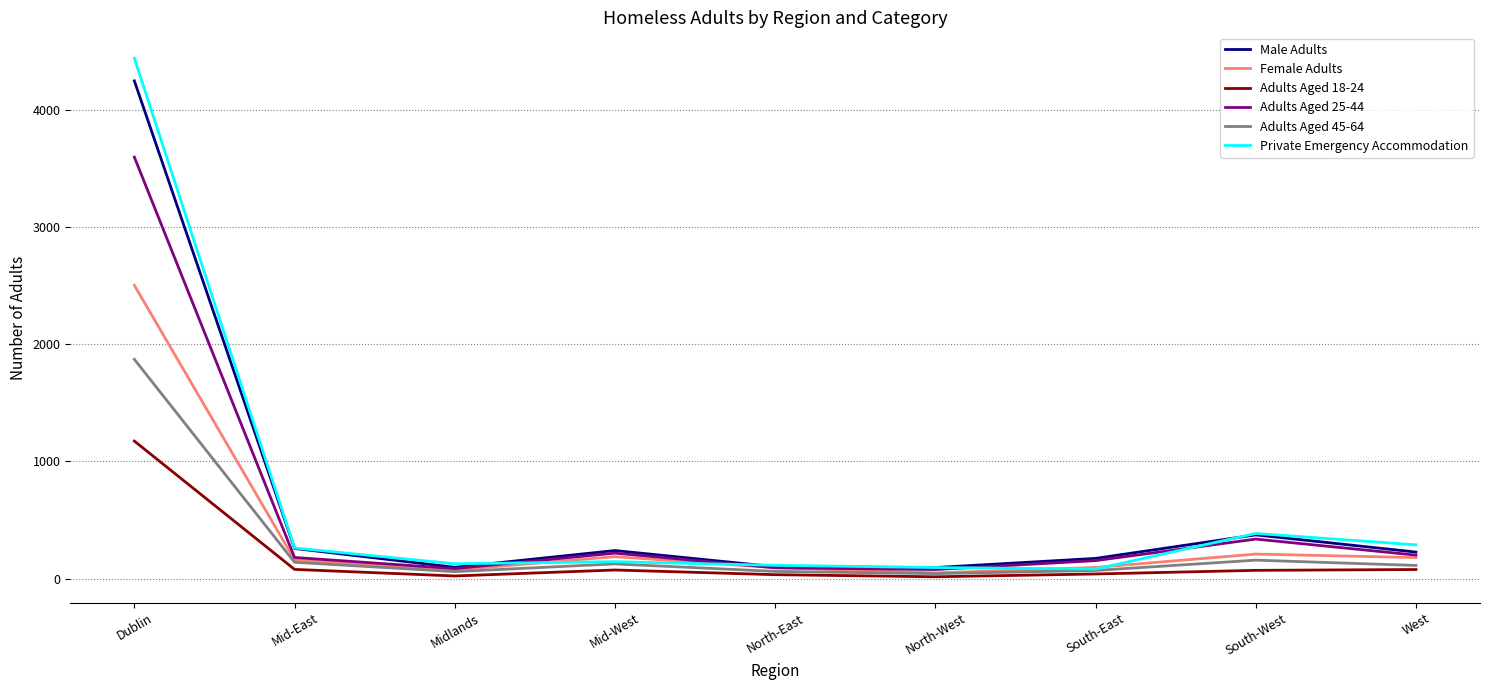

True or false: Private Emergency Accommodation has a value of 126 at Midlands.

True